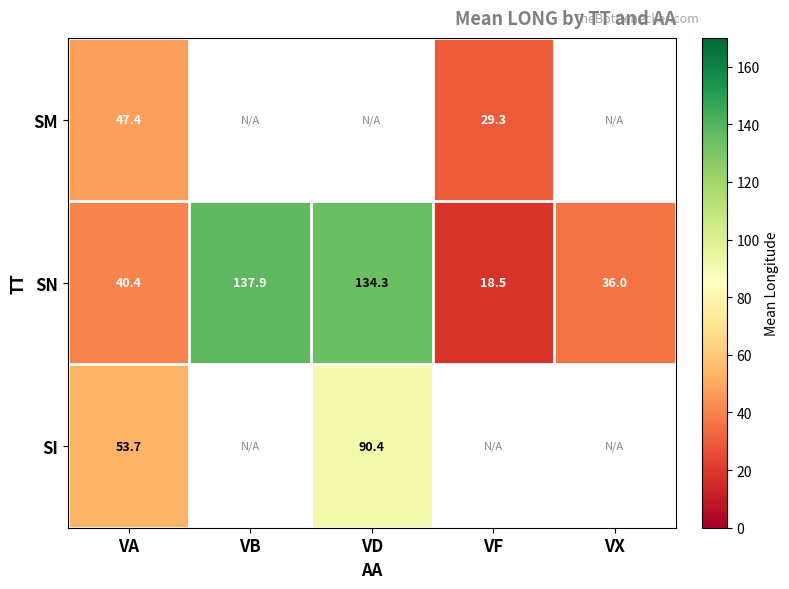

The value of SN at VA is 40.4. True or false?

True